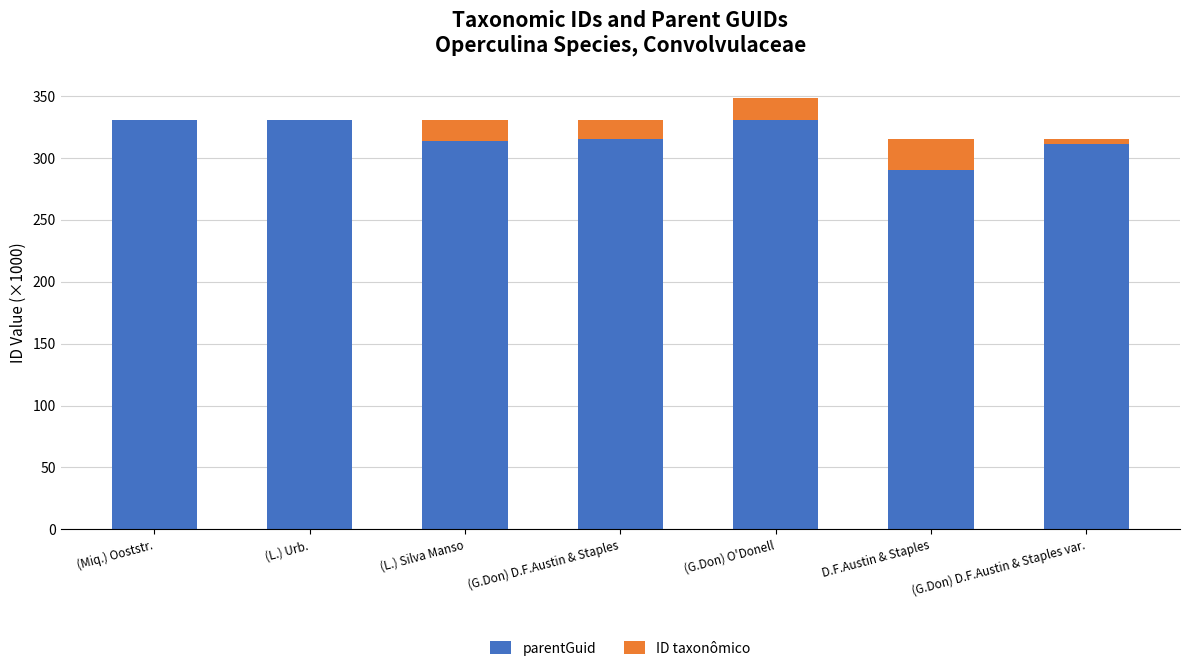

Which series changed the most between (L.) Urb. and (G.Don) O'Donell?

ID taxonômico